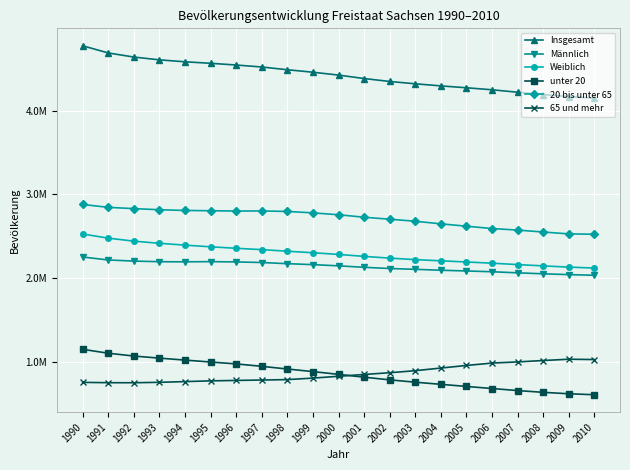

What is the difference between the maximum and minimum values in the 20 bis unter 65 series?

355999